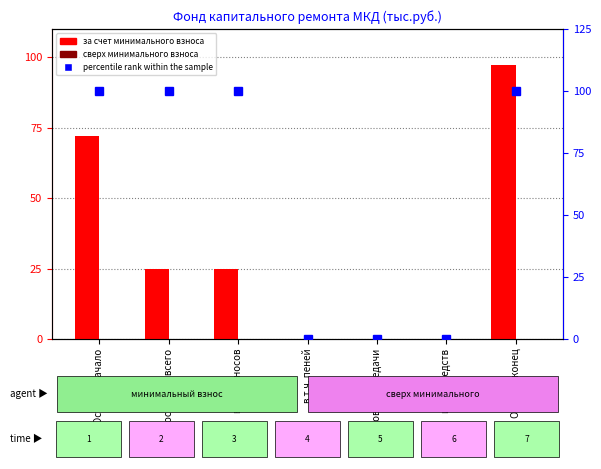

Which has a higher value, Остаток начало or Поступило всего?

Остаток начало